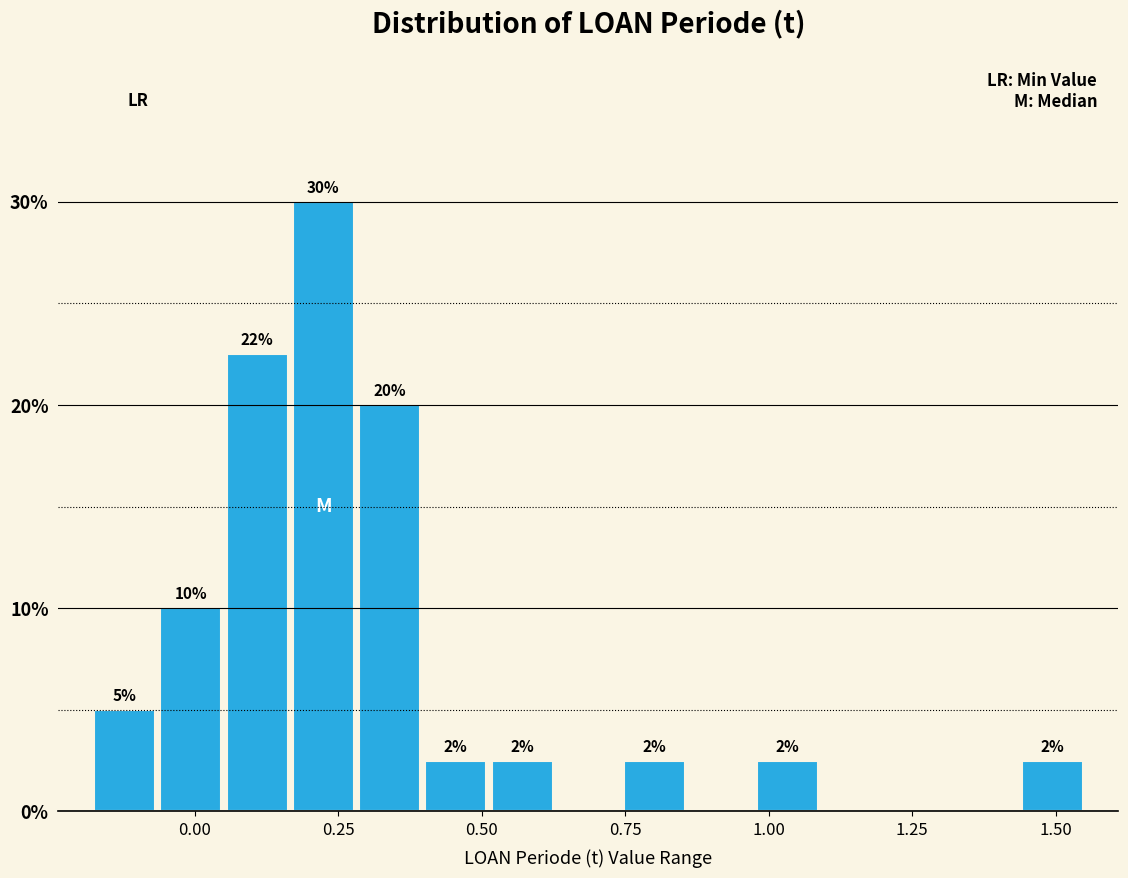

Read against the x-axis, roughly where is the centre of the tallest bar?

0.20